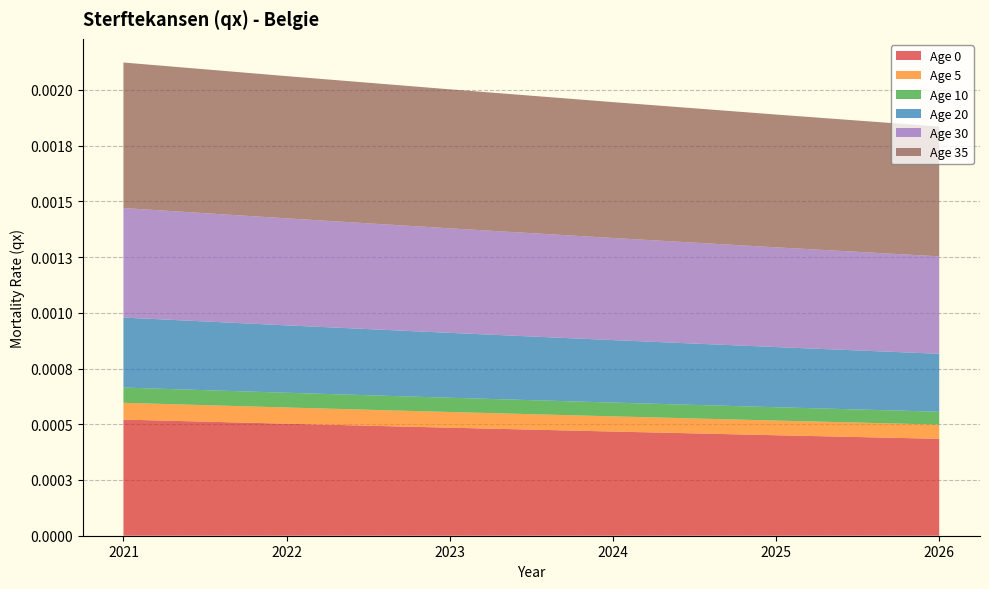

Reading left to right, extract all data points from this chart.

Age 0: 0.0	0.0	0.0	0.0	0.0	0.0
Age 5: 0.0	0.0	0.0	0.0	0.0	0.0
Age 10: 0.0	0.0	0.0	0.0	0.0	0.0
Age 20: 0.0	0.0	0.0	0.0	0.0	0.0
Age 30: 0.0	0.0	0.0	0.0	0.0	0.0
Age 35: 0.0	0.0	0.0	0.0	0.0	0.0